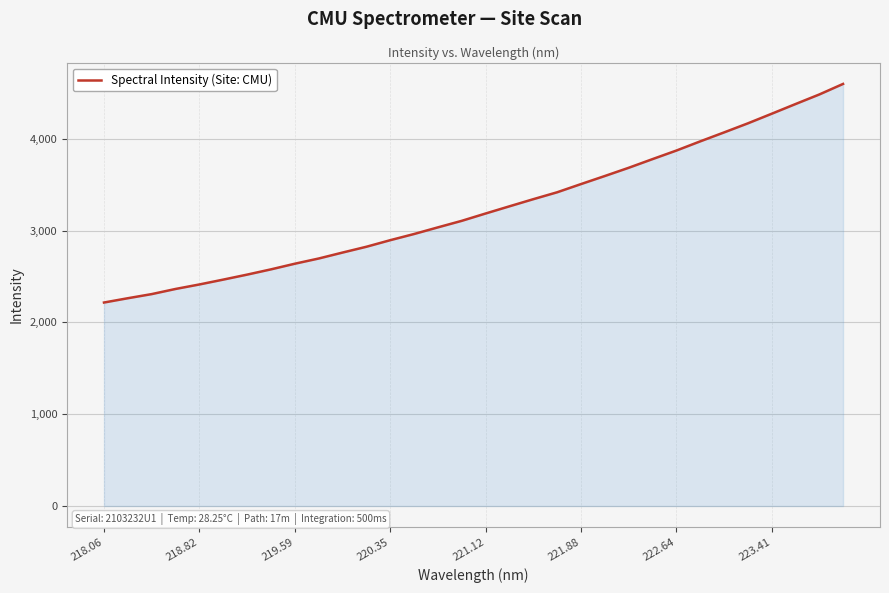

What is the greatest value displayed?

4597.9